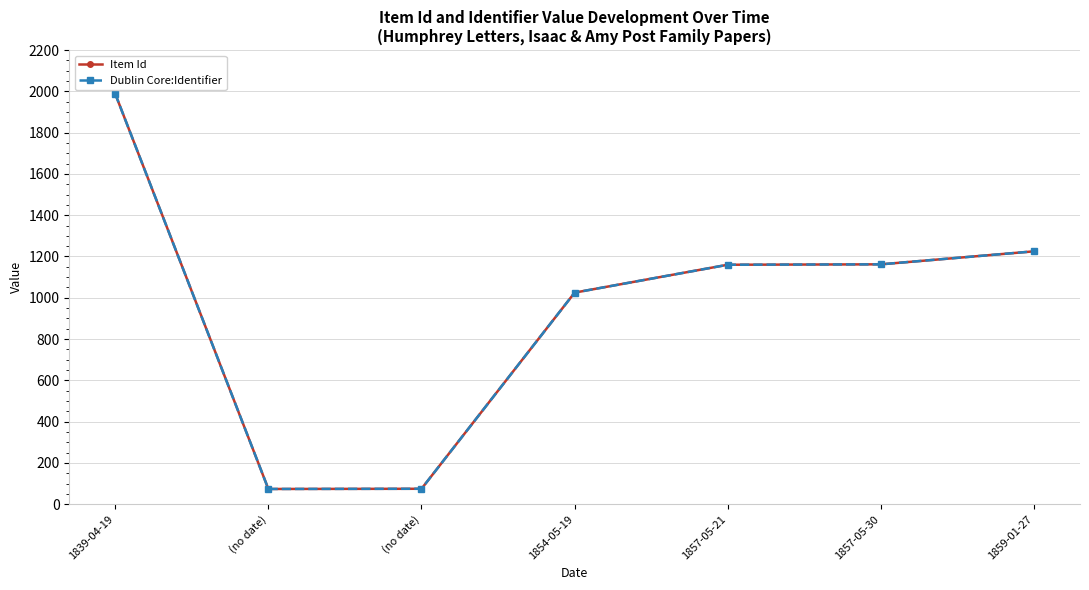

Between 1839-04-19 and (no date), which series saw the biggest shift?

Item Id